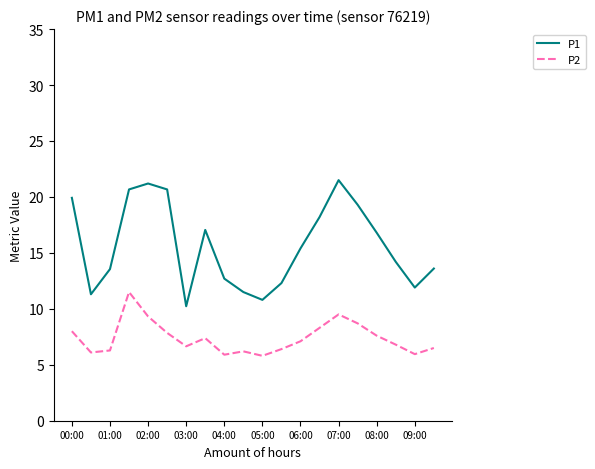

What is the maximum value for P1?

21.5